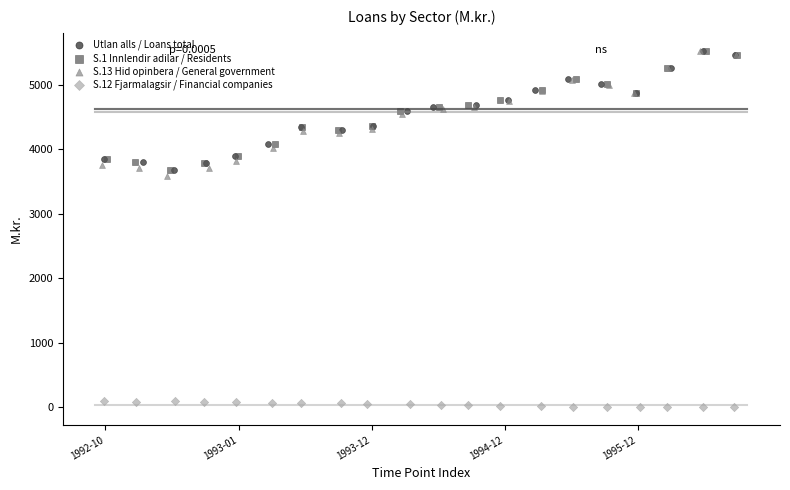

Which series has the largest Y range (max minus min)?

S.13 Hid opinbera / General government